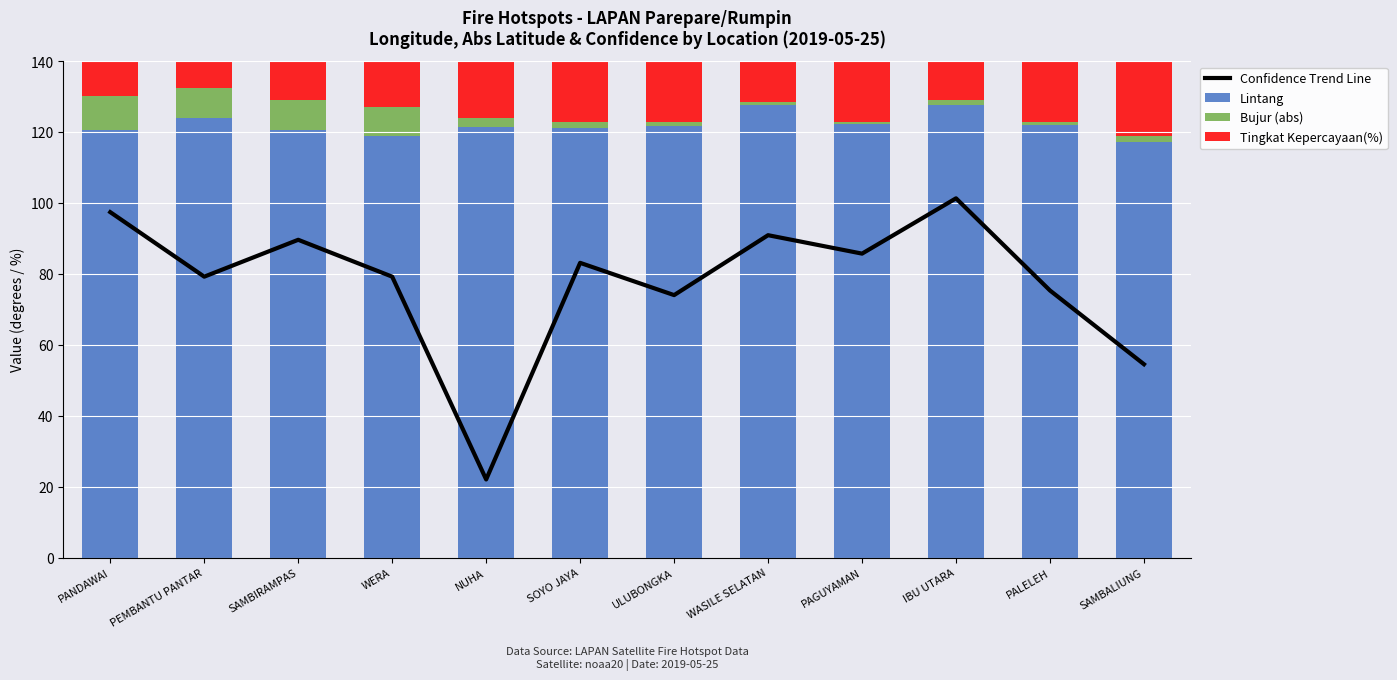

Rank the series by their average value, from lowest to highest.

Bujur (abs), Tingkat Kepercayaan(%), Confidence Trend Line, Lintang